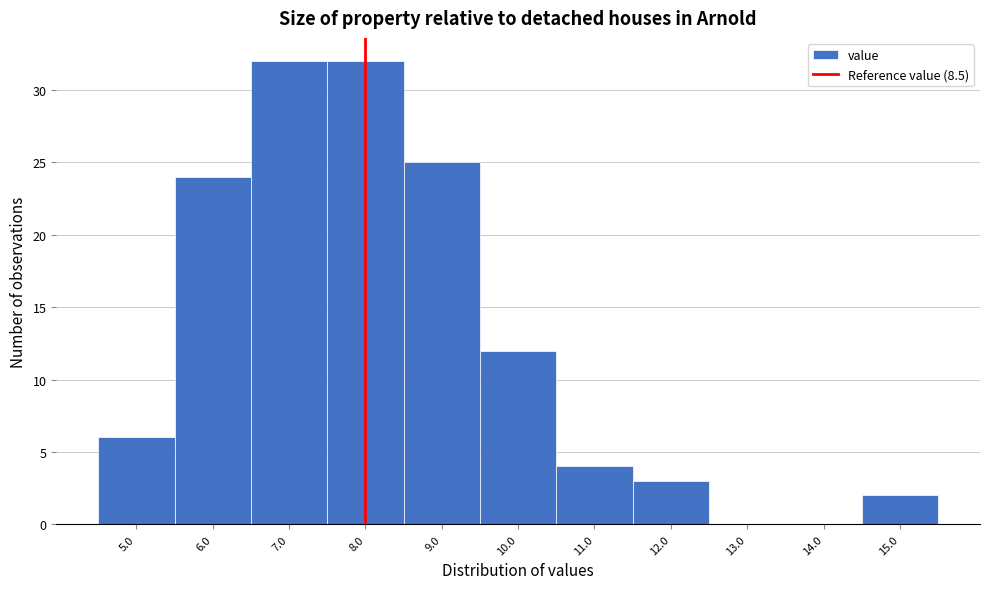

Reading left to right, list all the values displayed in this chart.

5.0=6	6.0=24	7.0=32	8.0=32	9.0=25	10.0=12	11.0=4	12.0=3	13.0=0	14.0=0	15.0=2